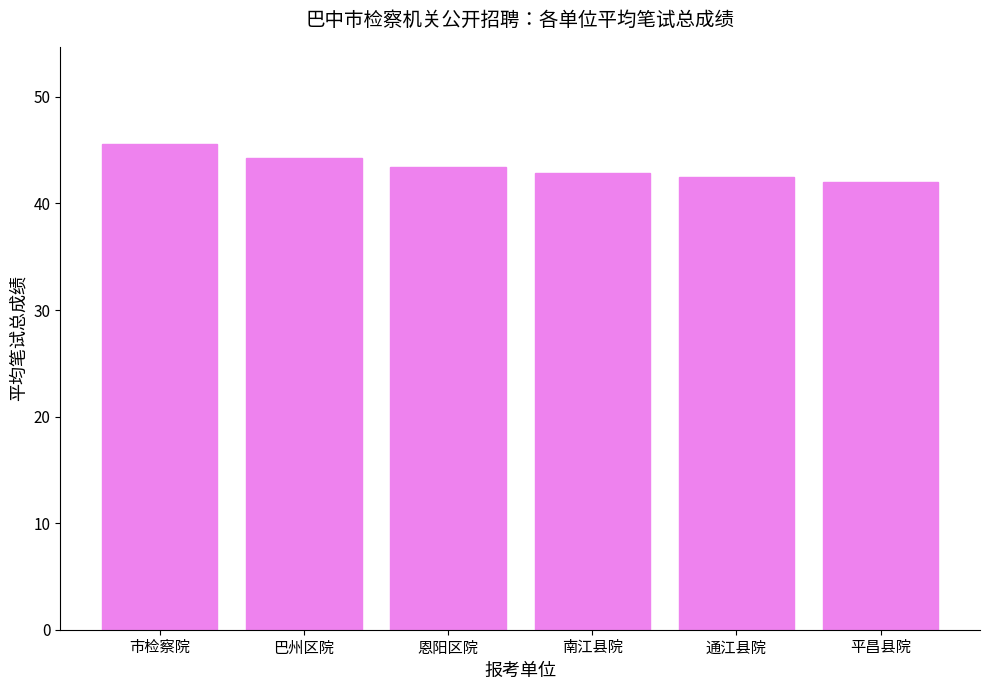

What is the label of the 5th bar from the left?

通江县院